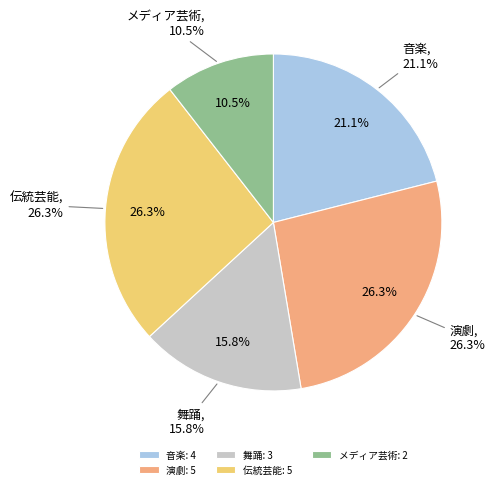

To the nearest percent, what is the difference between the largest and smallest slice percentages?

16%